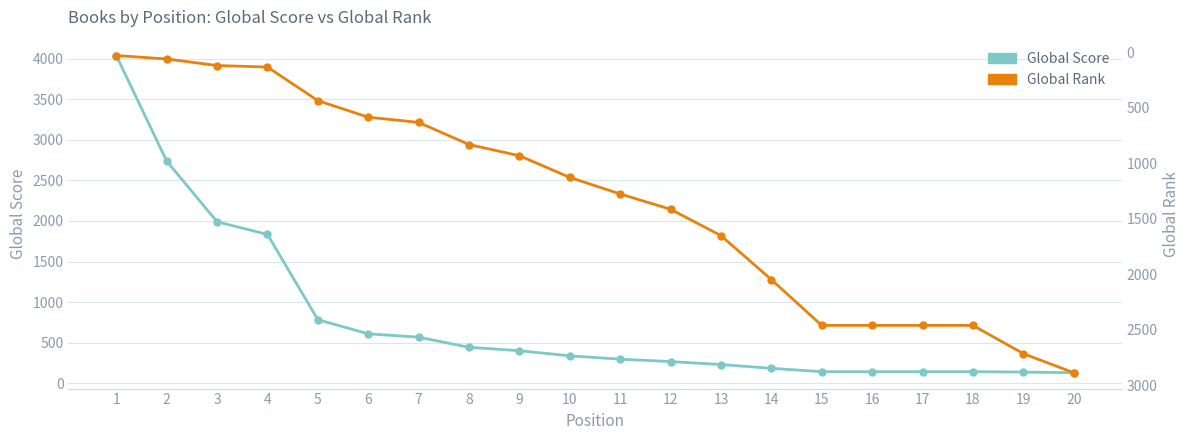

Which series ends up on top after the final intersection of Global Rank and Global Score?

Global Rank